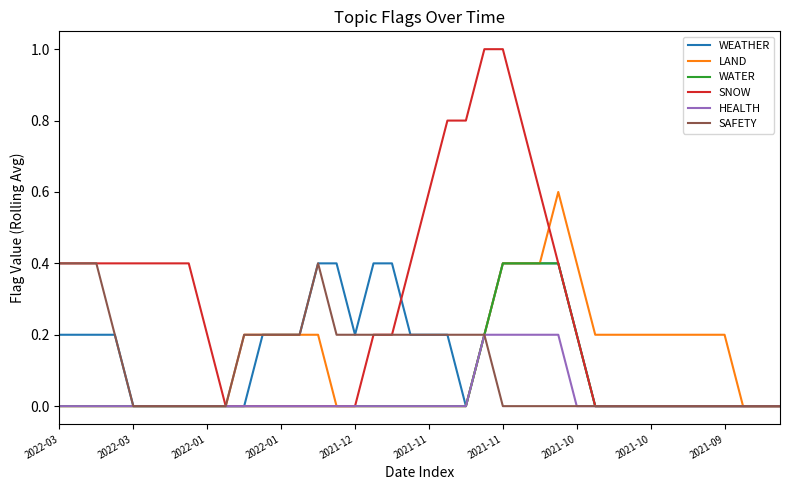

What is the maximum value shown in the chart?

1.0